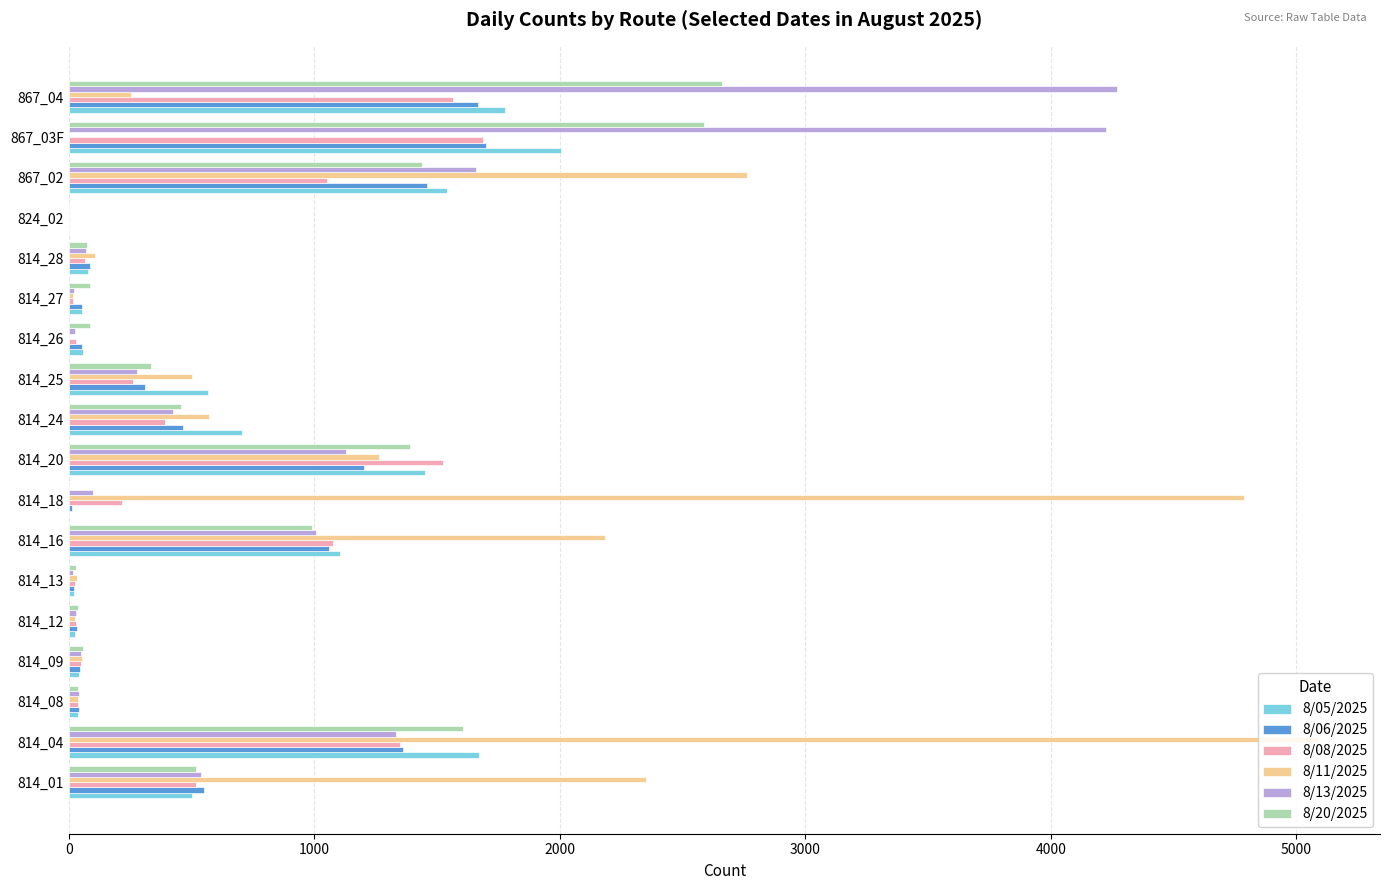

Count the number of categories in the chart.

18